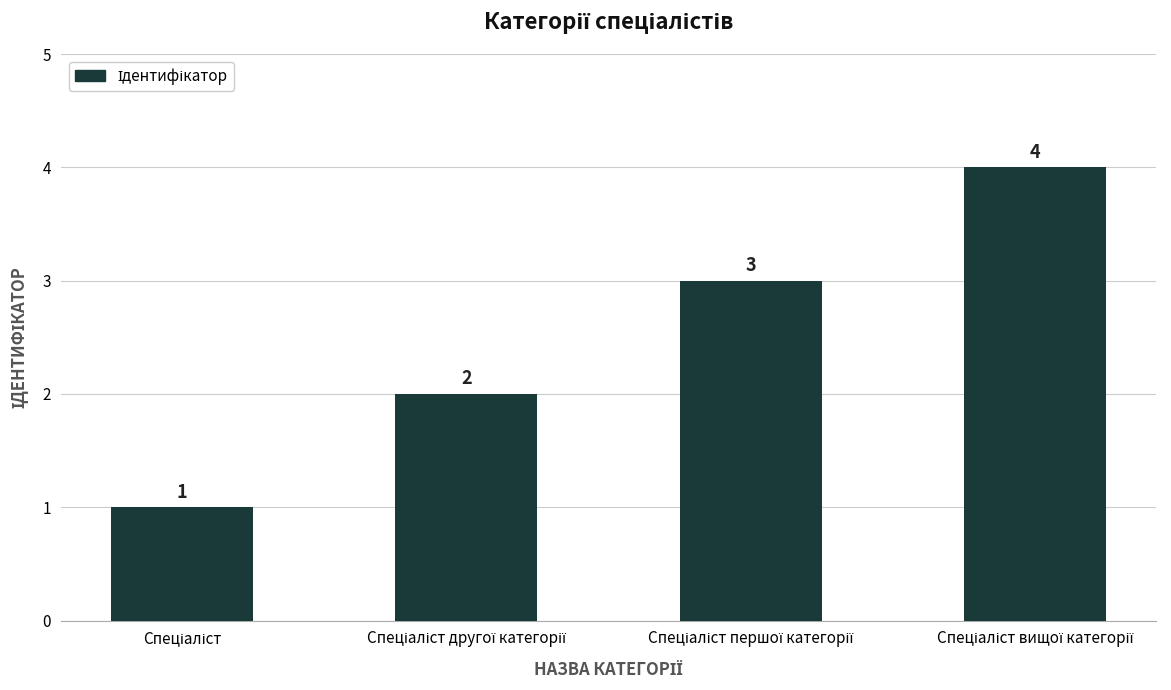

How many bars are there in total?

4